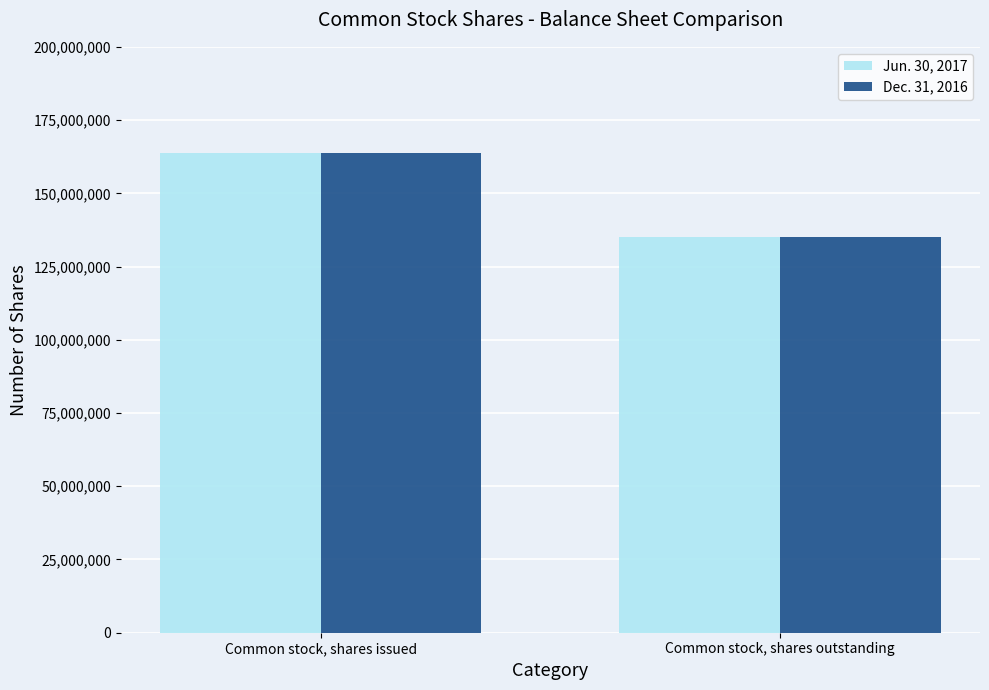

Reading left to right, list all the values displayed in this chart.

Jun. 30, 2017: Common stock, shares issued=163846651	Common stock, shares outstanding=135094017
Dec. 31, 2016: Common stock, shares issued=163846651	Common stock, shares outstanding=135094017